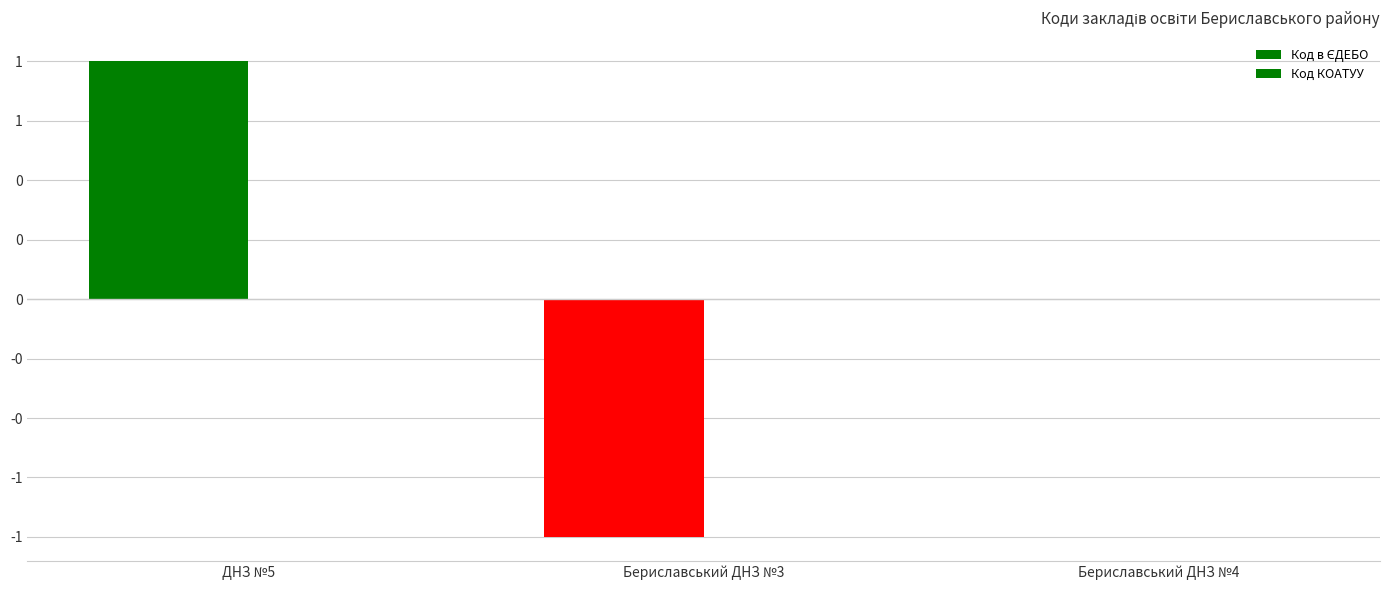

What position from the left is Бериславський ДНЗ №3?

2